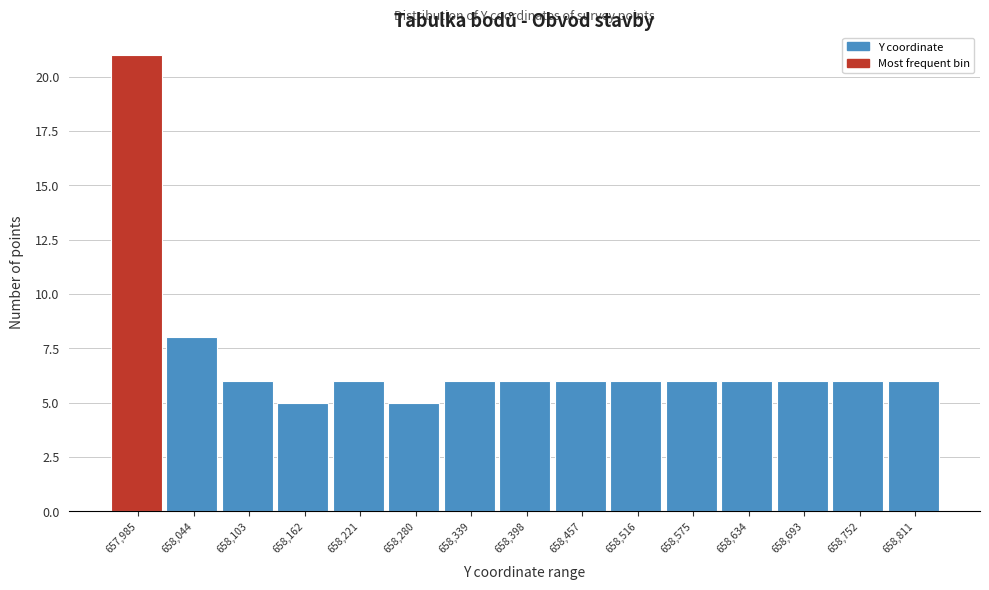

Reading right to left, what are all the values shown in this chart?

6	6	6	6	6	6	6	6	6	5	6	5	6	8	21